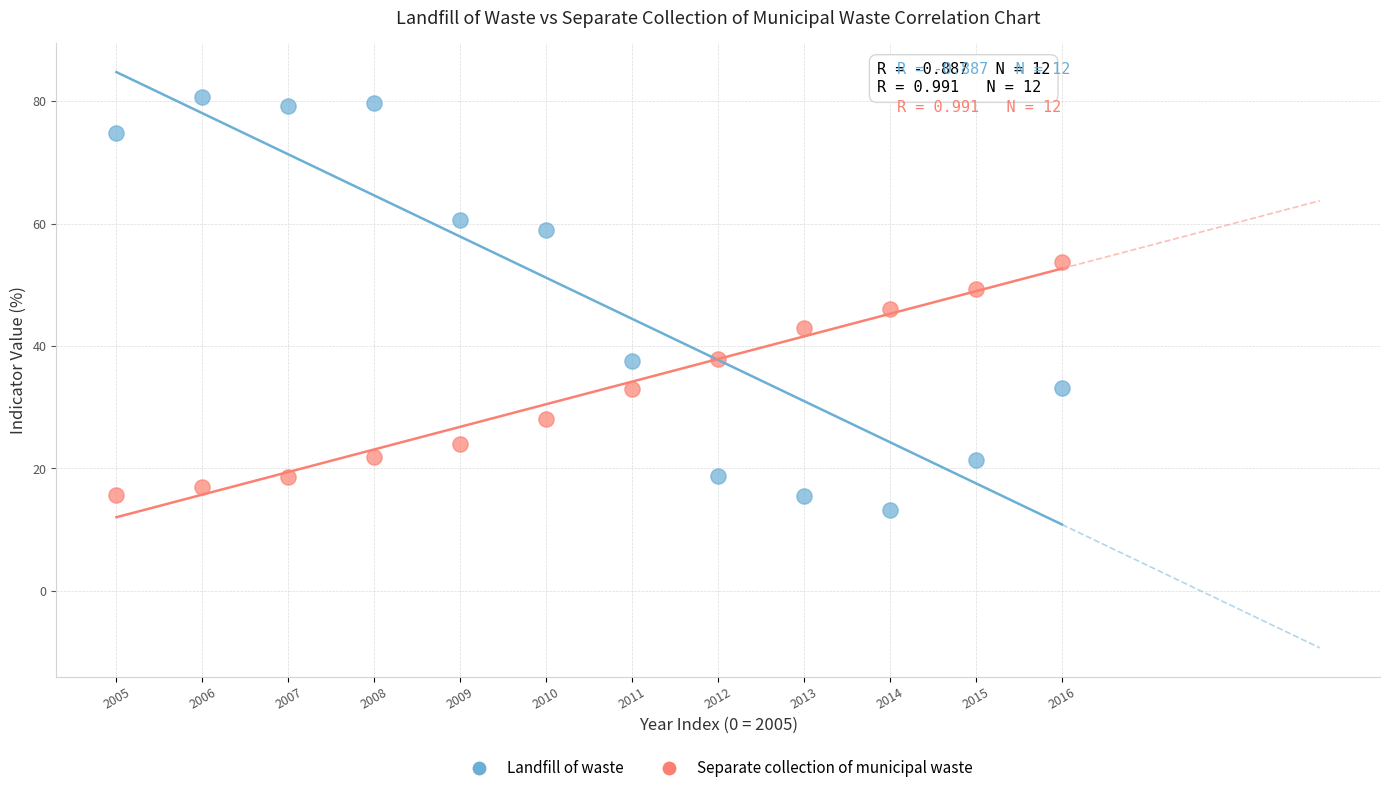

Which series has the largest Y range (max minus min)?

Landfill of waste